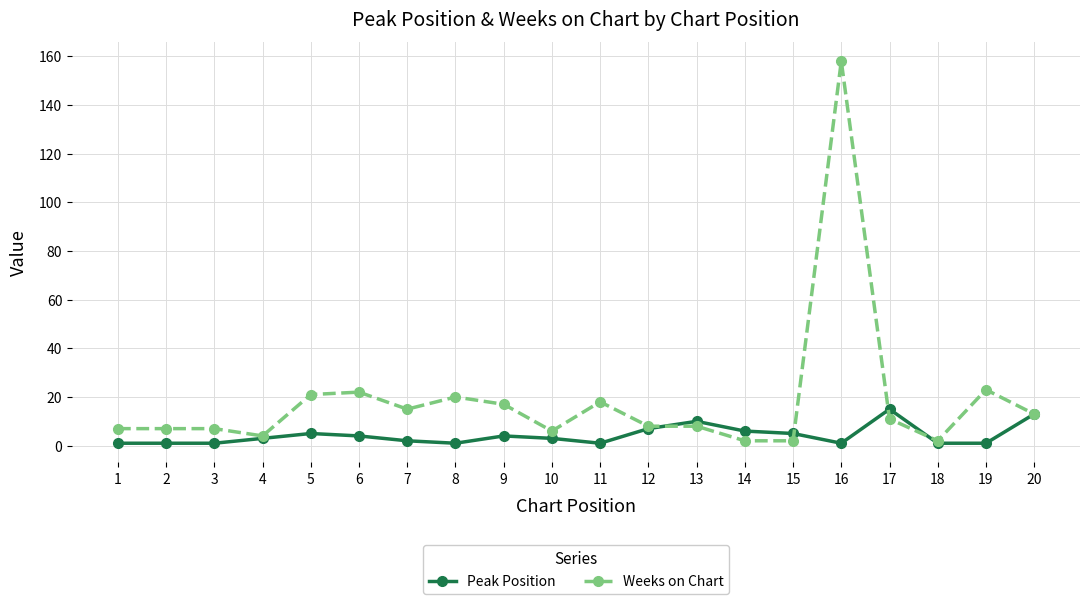

Reading right to left, transcribe all the data shown in this chart.

Peak Position: 20=13	19=1	18=1	17=15	16=1	15=5	14=6	13=10	12=7	11=1	10=3	9=4	8=1	7=2	6=4	5=5	4=3	3=1	2=1	1=1
Weeks on Chart: 20=13	19=23	18=2	17=11	16=158	15=2	14=2	13=8	12=8	11=18	10=6	9=17	8=20	7=15	6=22	5=21	4=4	3=7	2=7	1=7